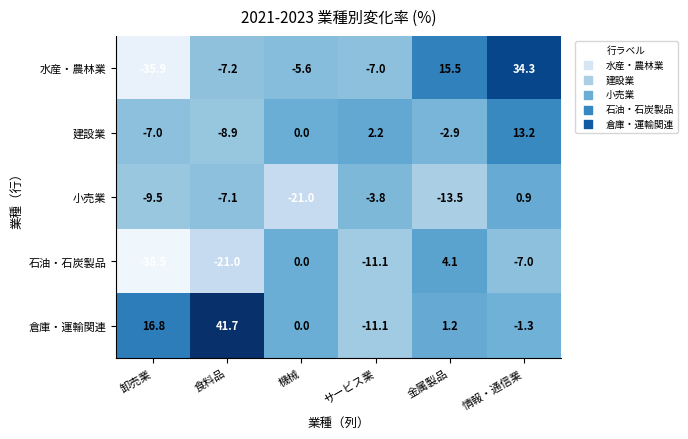

At which category does the chart reach its peak across all series?

食料品